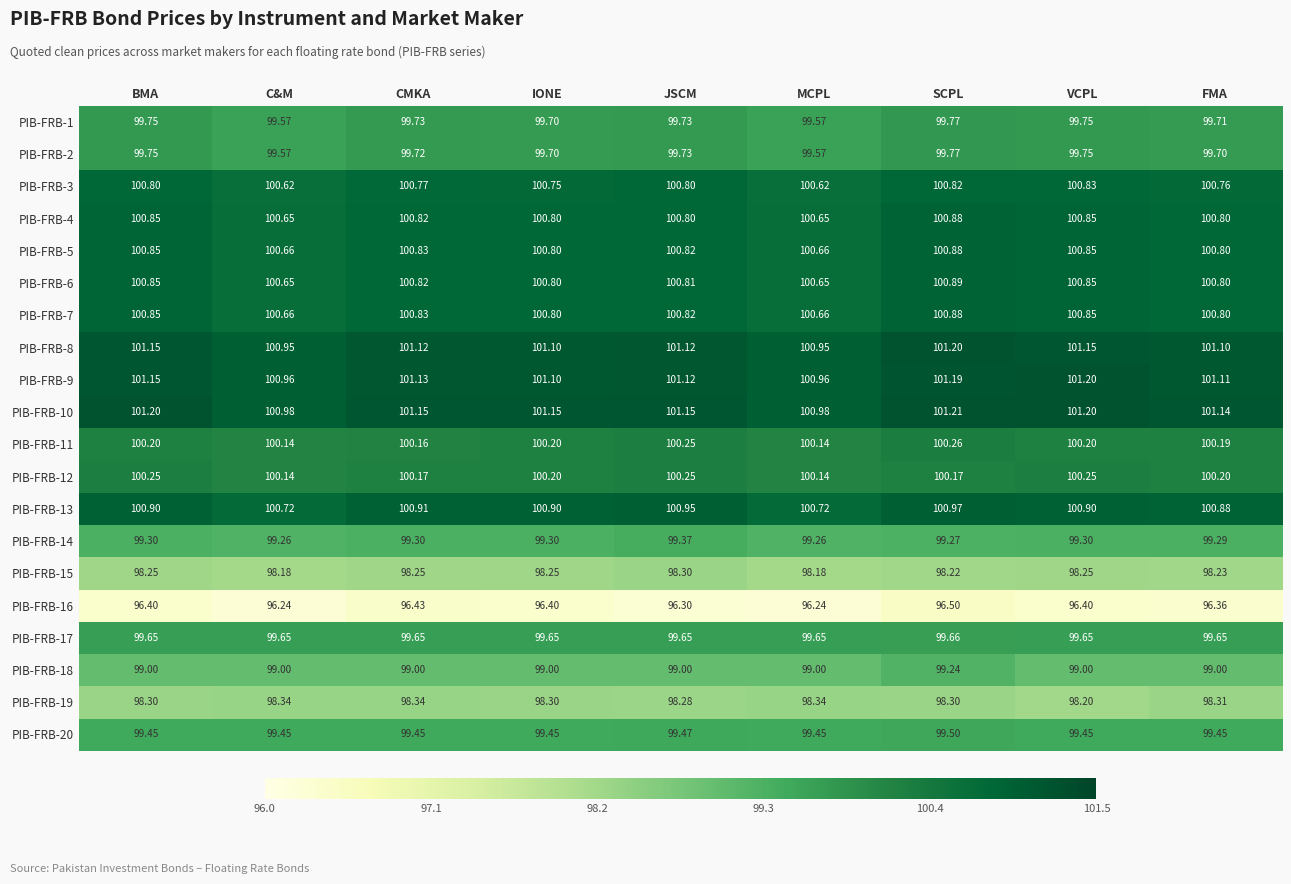

At which category is the sum across all series the highest?

SCPL